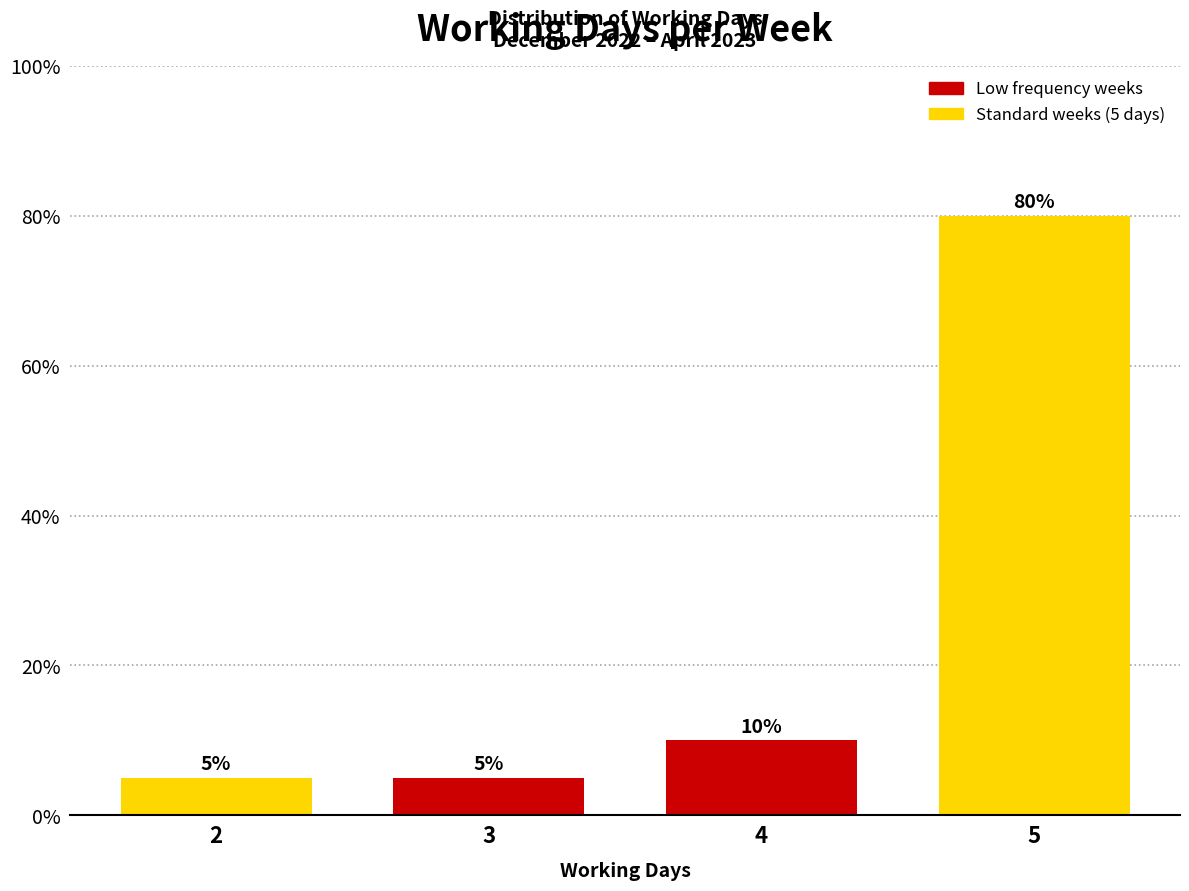

Reading left to right, extract all data points from this chart.

2=5	3=5	4=10	5=80